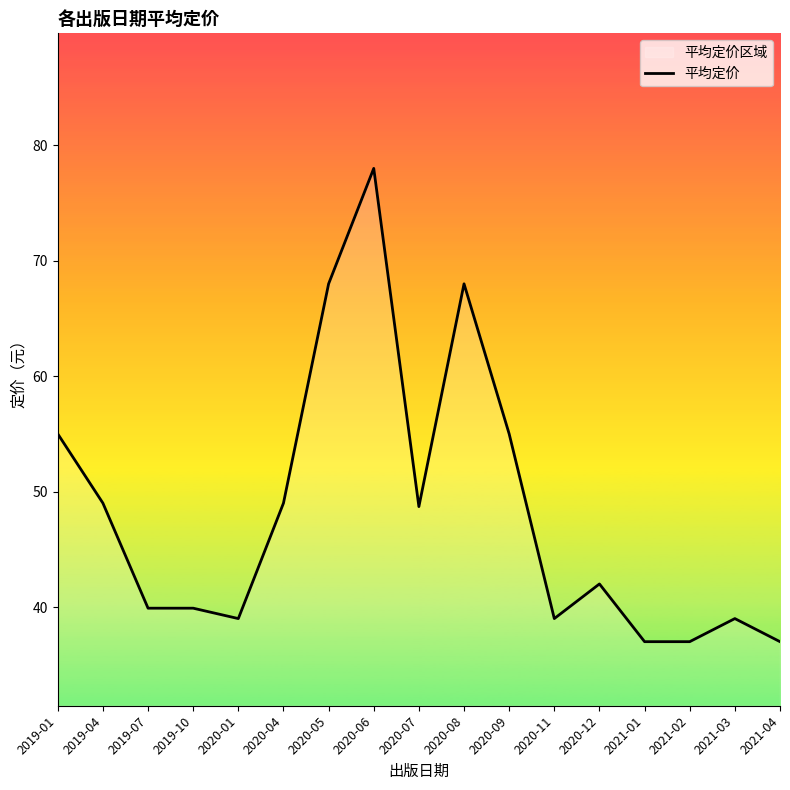

Rank the categories by value from lowest to highest.

2021-01, 2021-02, 2021-04, 2020-01, 2020-11, 2021-03, 2019-07, 2019-10, 2020-12, 2020-07, 2019-04, 2020-04, 2019-01, 2020-09, 2020-05, 2020-08, 2020-06